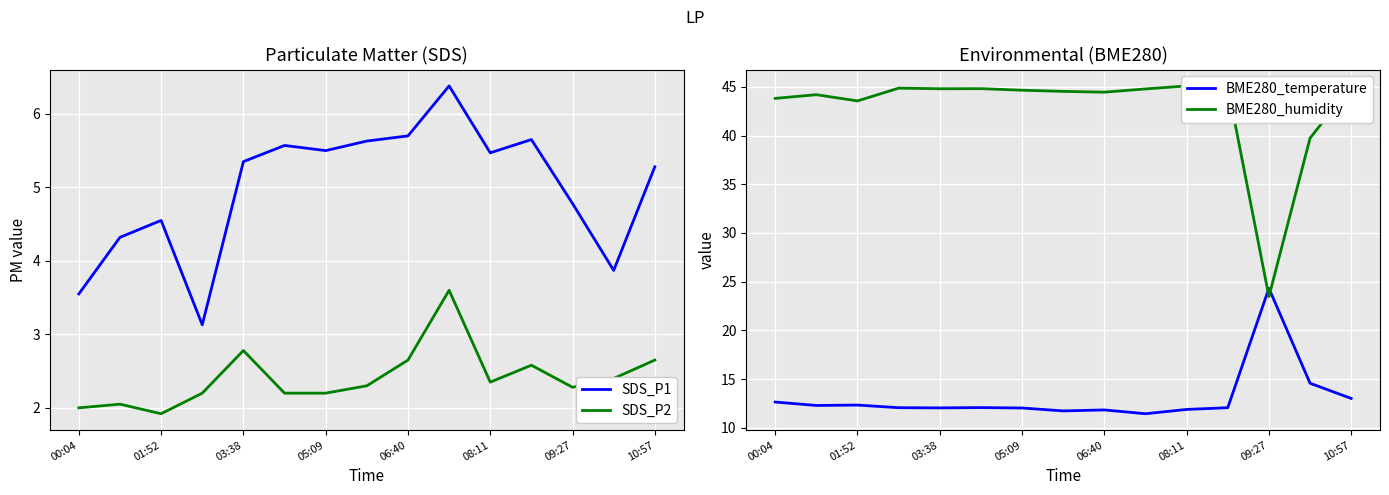

Is the value of SDS_P1 at 09:27 greater than the value of SDS_P2 at 03:38?

Yes